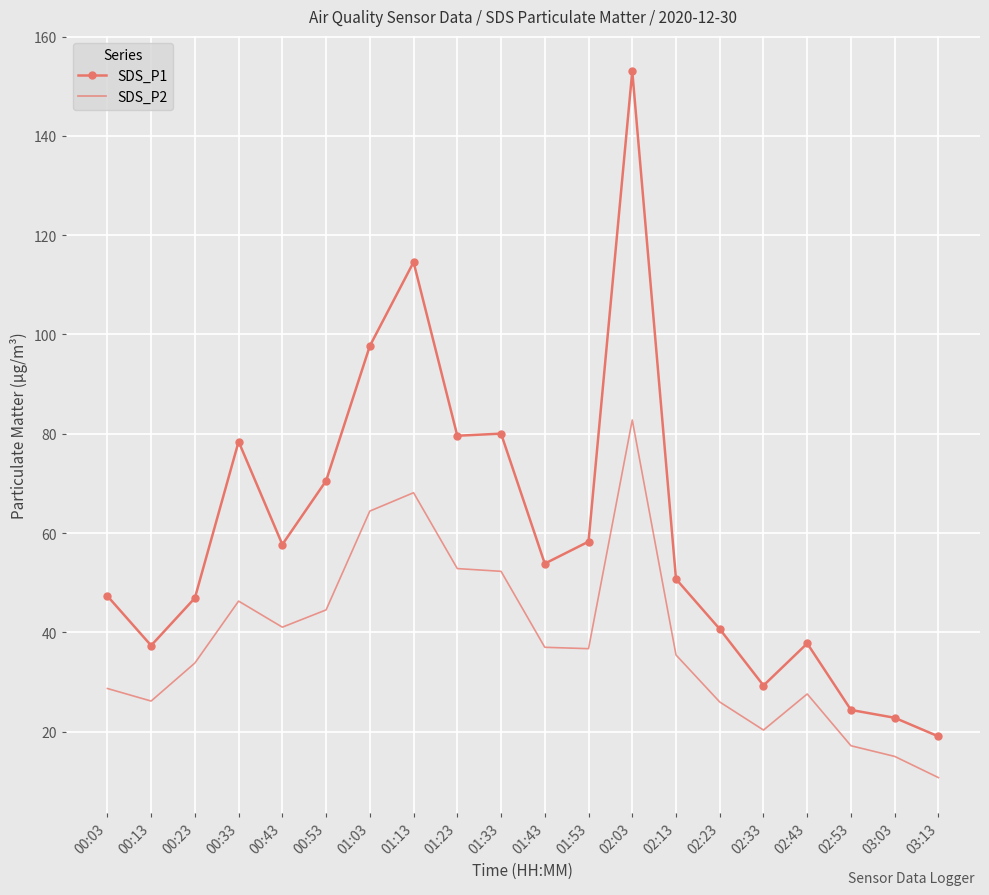

Rank the series at 02:33 from lowest to highest value.

SDS_P2, SDS_P1